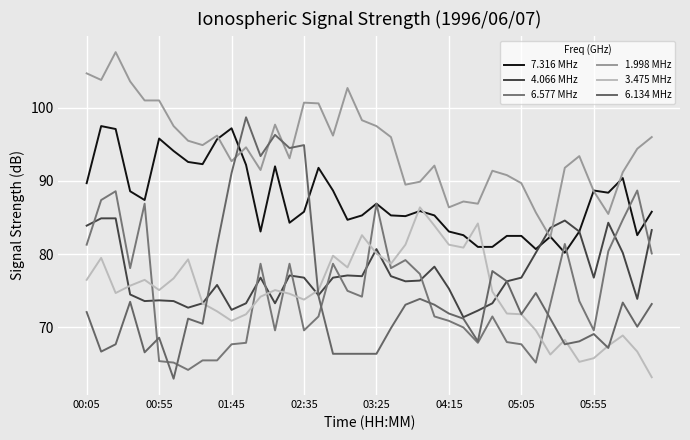

What are all the series names shown in the legend?

7.316 MHz, 4.066 MHz, 6.577 MHz, 1.998 MHz, 3.475 MHz, 6.134 MHz